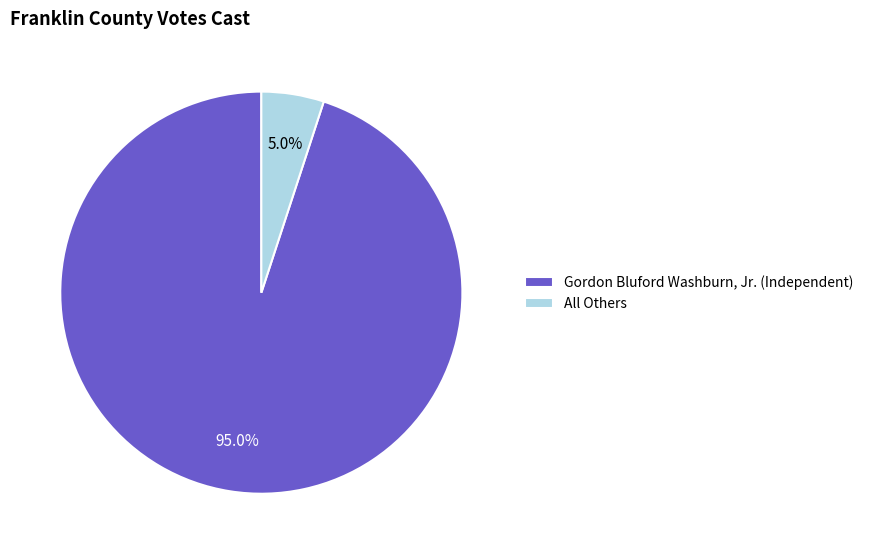

To the nearest percent, what is the combined percentage of All Others and Gordon Bluford Washburn, Jr. (Independent)?

100%